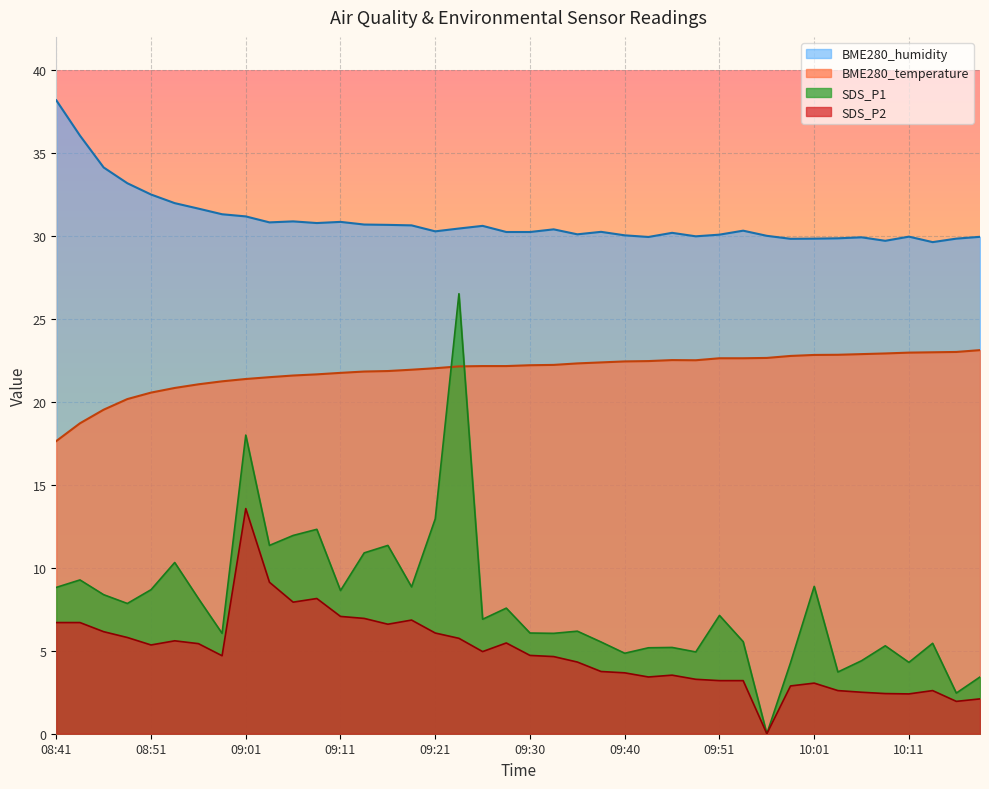

Where is SDS_P2 nearest to the value 6?

09:21